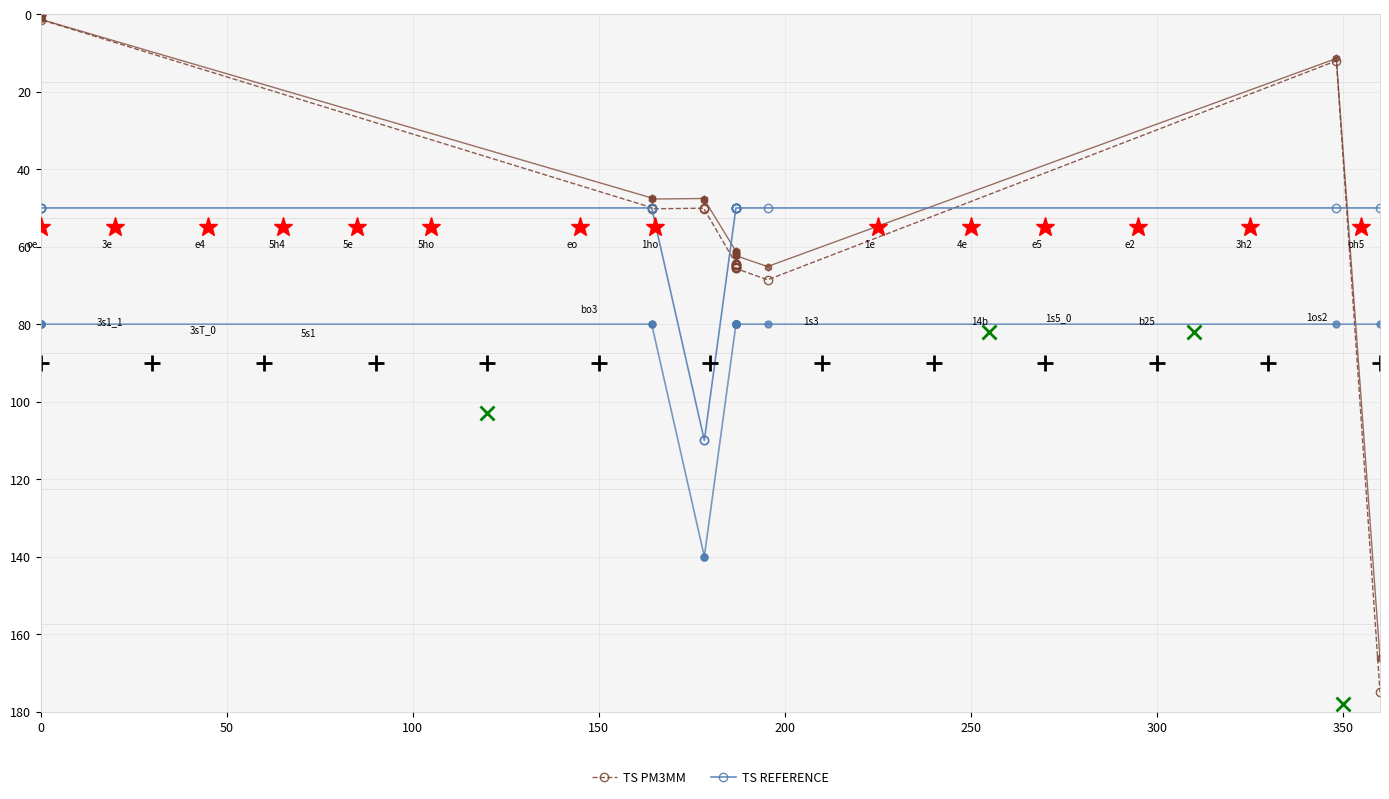

What is the difference between the maximum and second lowest values in the TS PM3MM series?

166.1